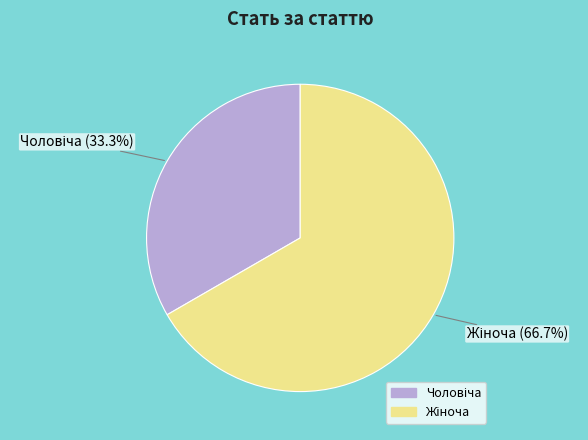

How many segments does this pie chart have?

2